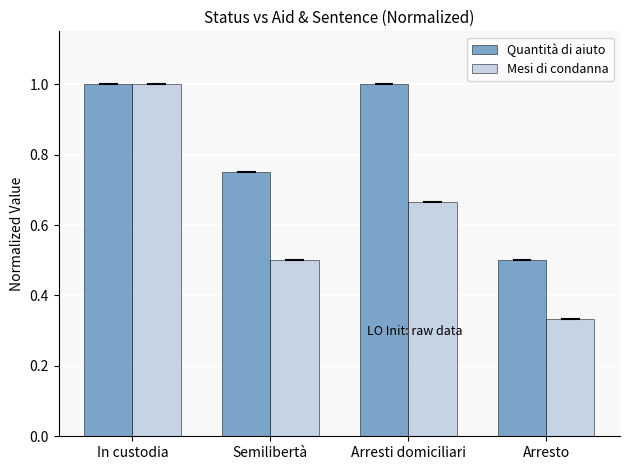

What is the label of the 1st bar from the left?

In custodia